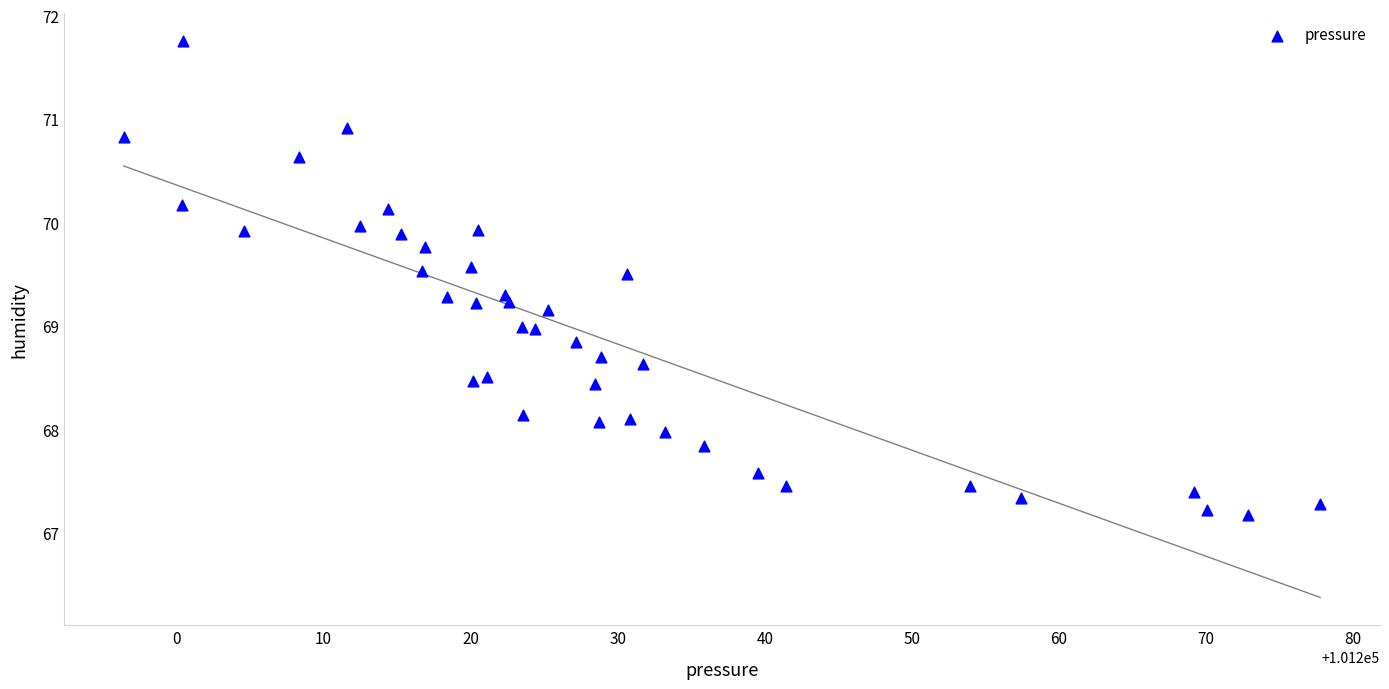

What is the range of X values (max minus min)?

81.3